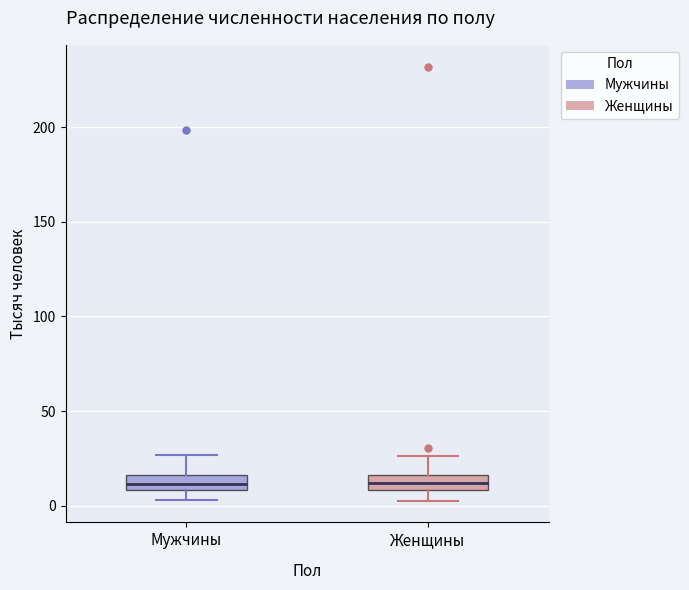

Reading left to right, transcribe this box plot: for each box, give where its median line is, the range the box spans, and where its two whiskers end, as read against the y-axis. The values are not printed on the chart, so give them approximately, as read against the axis.

Мужчины: median 10 (inside the box), box 10 to 15, whiskers 5 to 25
Женщины: median 10 (inside the box), box 10 to 15, whiskers 5 to 25